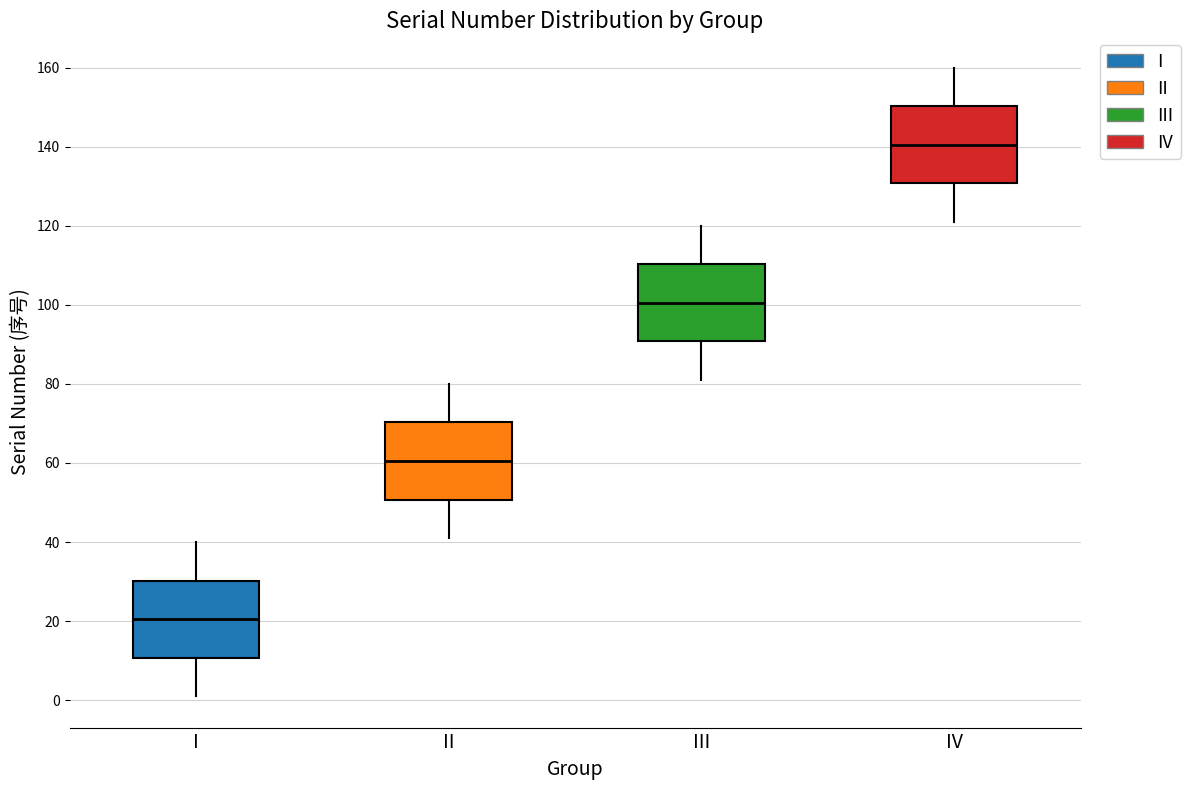

Where does the upper whisker of the box for IV end on the y-axis? The values are not printed on the chart, so give them approximately, as read against the axis.

160